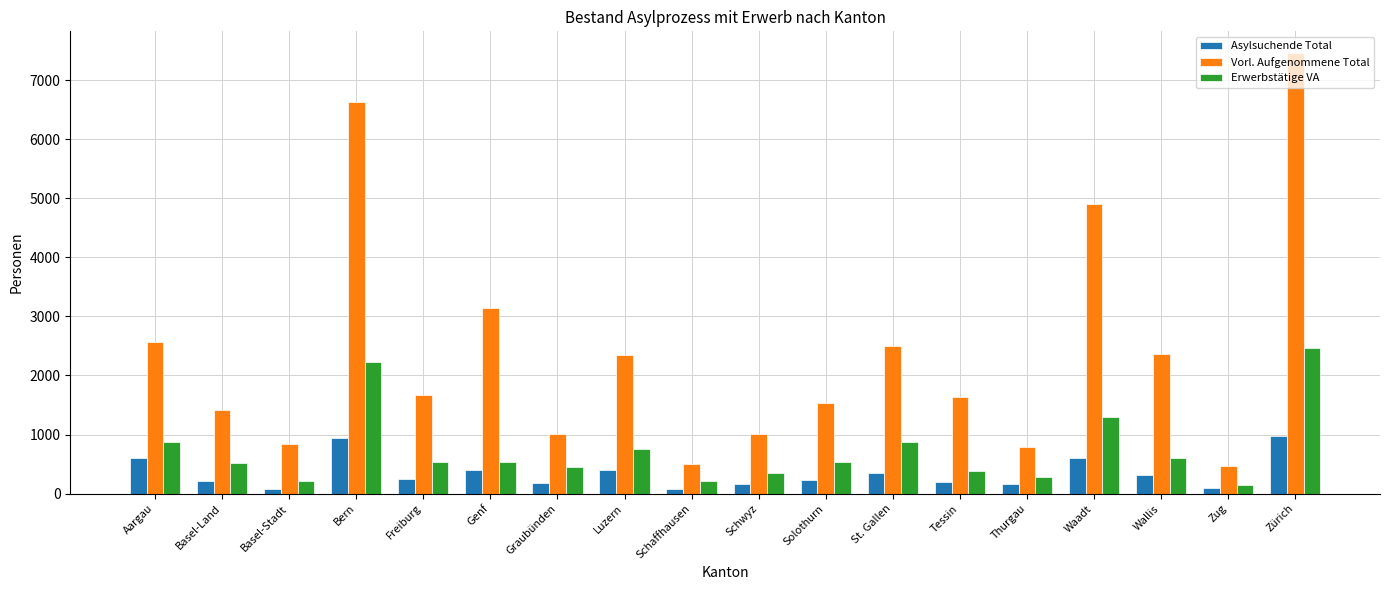

How many groups of bars are there?

18